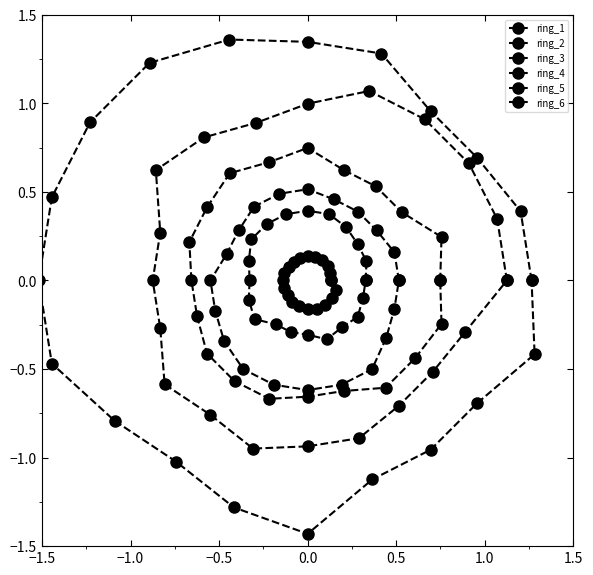

Is the value of ring_4 at 7 greater than the value of ring_2 at 1.0?

Yes